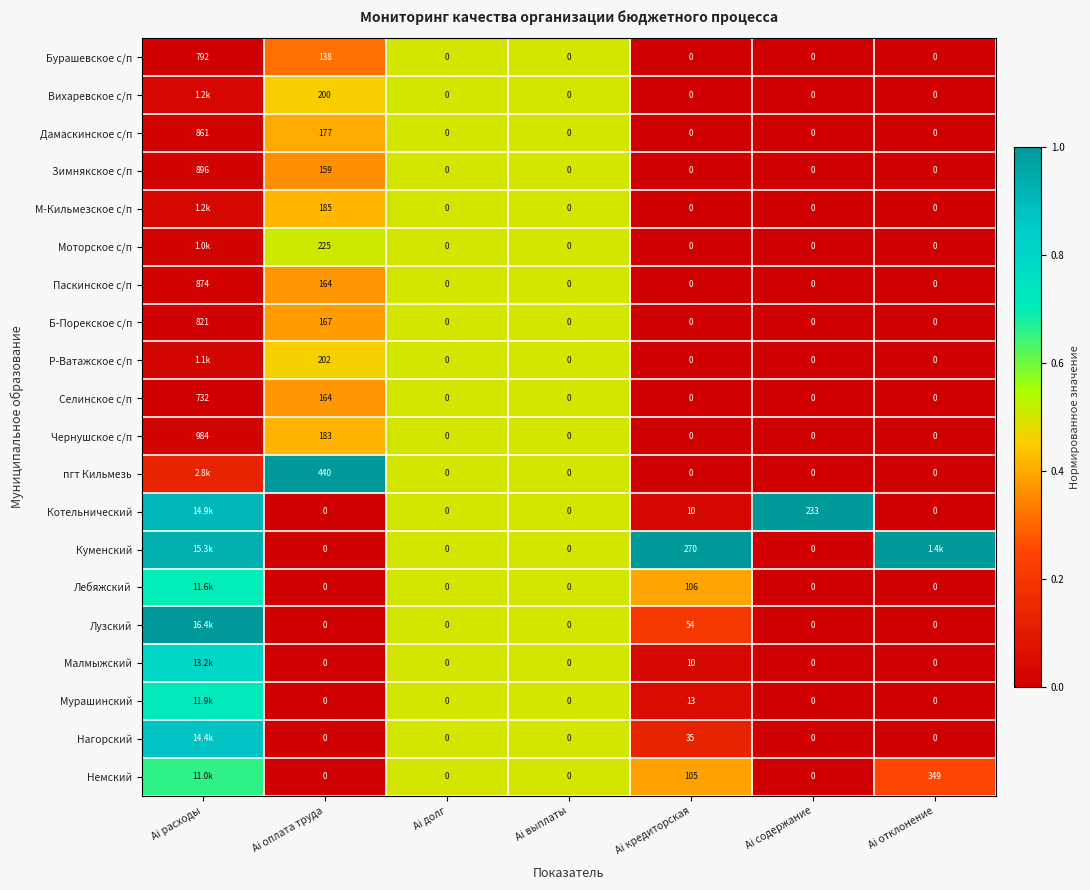

What is the spread (max minus min) of values at Ai содержание?

233.0